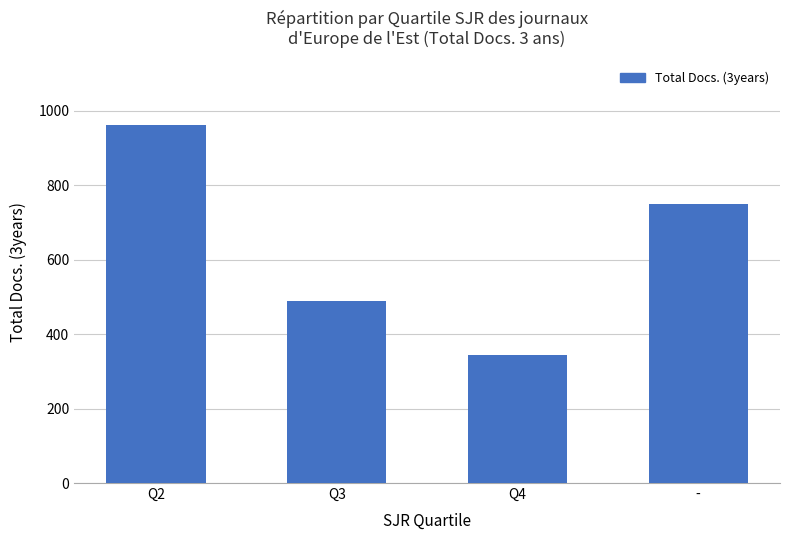

What is the difference between the maximum and minimum values?

619